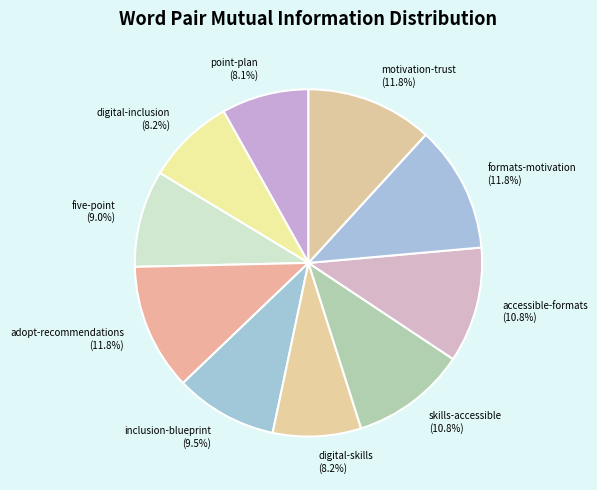

What percentage is NOT represented by adopt-recommendations?

88.2%